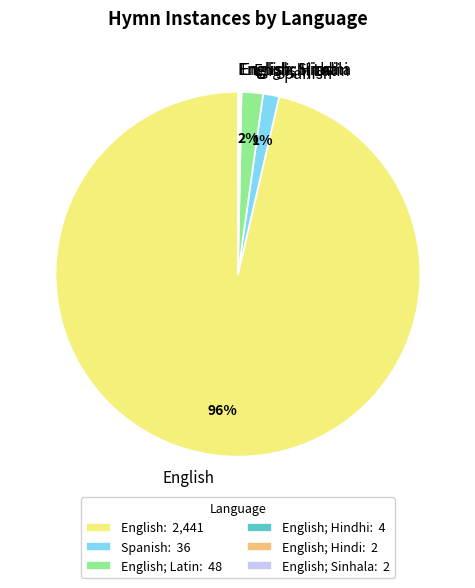

To the nearest percent, what is the average slice percentage?

17%